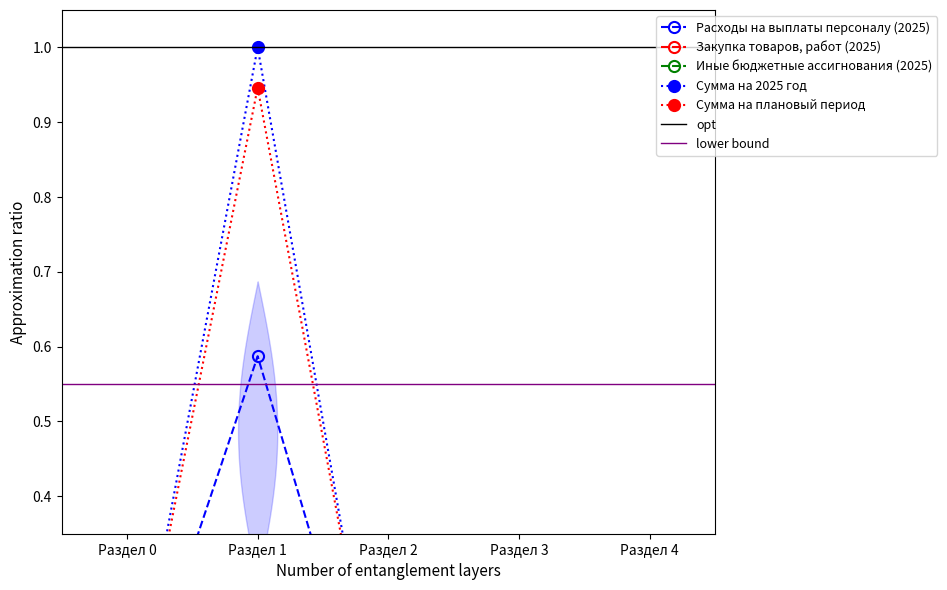

List the series in order of their peak value, lowest first.

Иные бюджетные ассигнования (2025), Закупка товаров, работ (2025), Расходы на выплаты персоналу (2025), Сумма на плановый период, Сумма на 2025 год